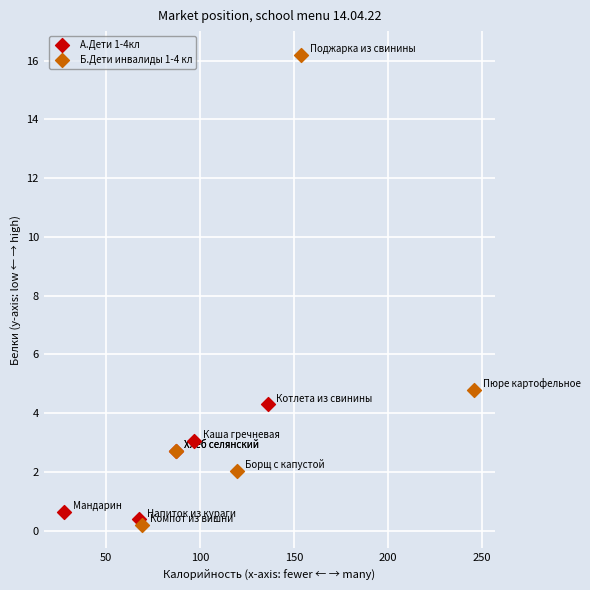

Which series reaches the maximum Y coordinate?

Б.Дети инвалиды 1-4 кл